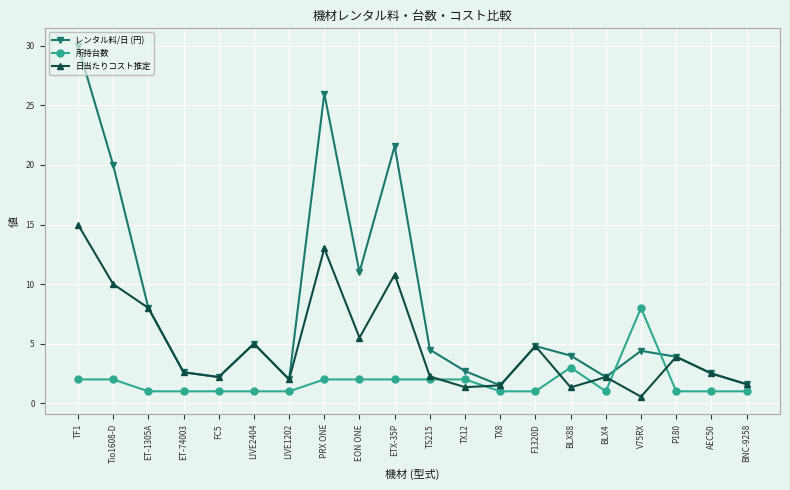

What is the difference between the maximum and minimum values in the レンタル料/日 (円) series?

28.5